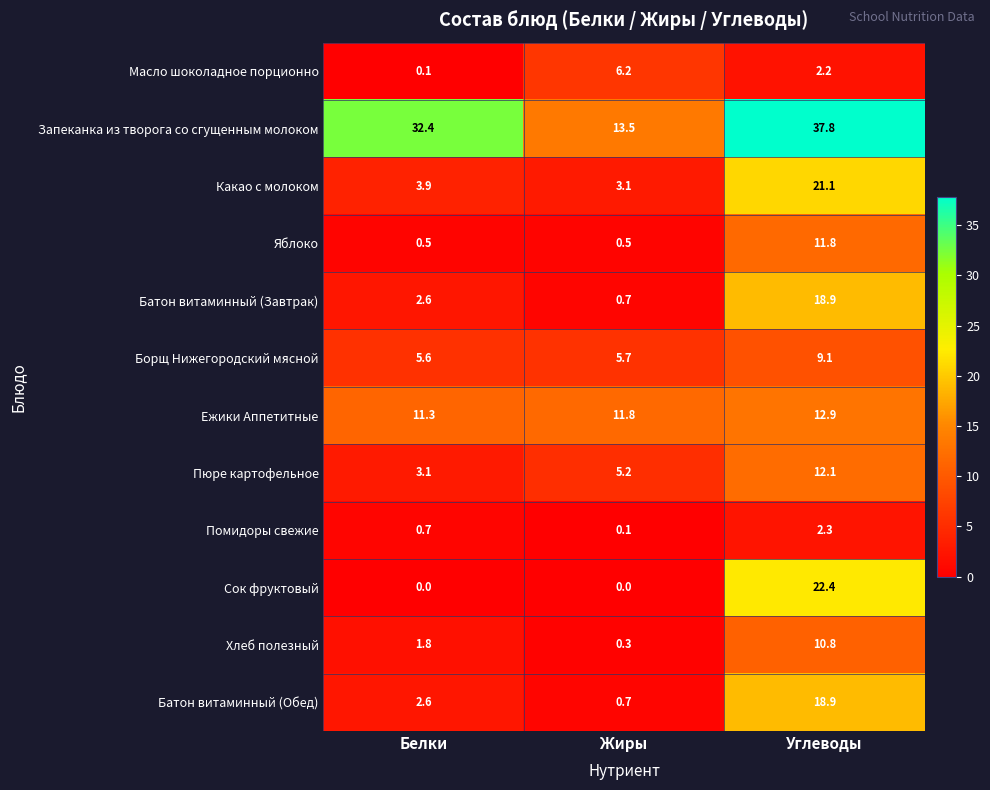

Which category has the highest value across all series?

Углеводы